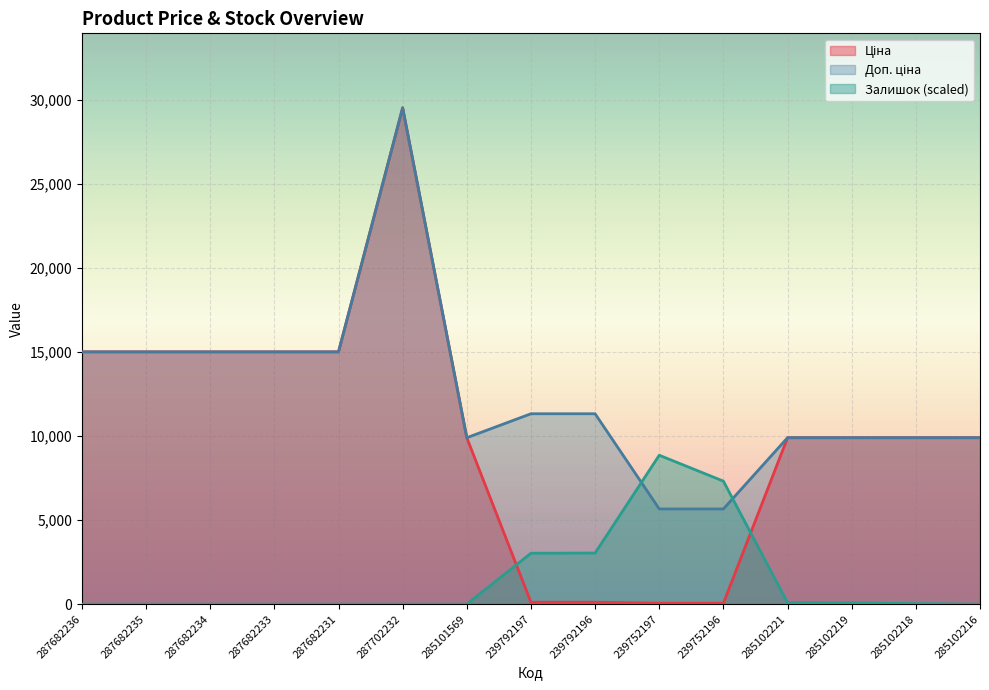

The Ціна series shows 15019.2 at 287682234. True or false?

True